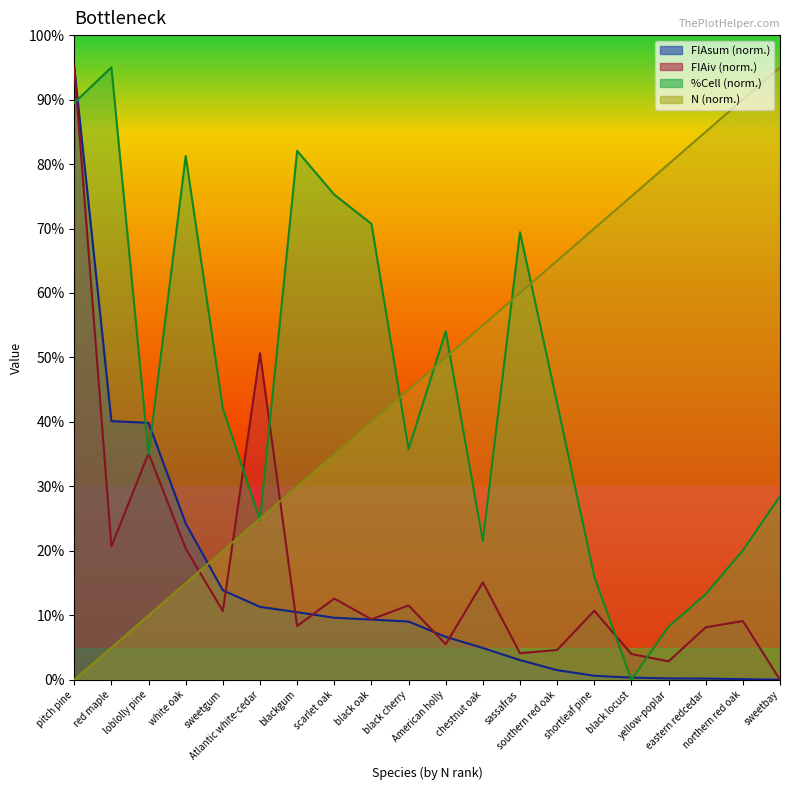

Is the value of N at yellow-poplar greater than the value of FIAiv at northern red oak?

Yes